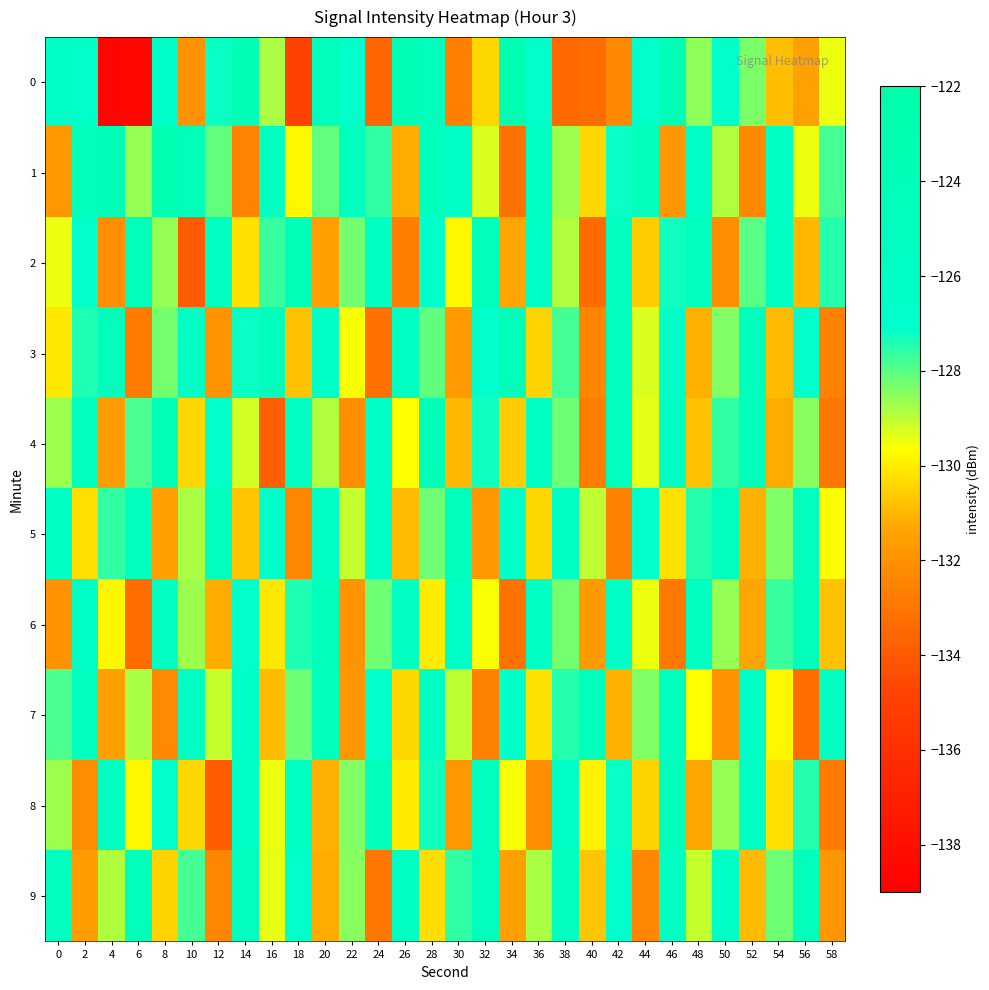

What is the smallest value displayed?

-138.6